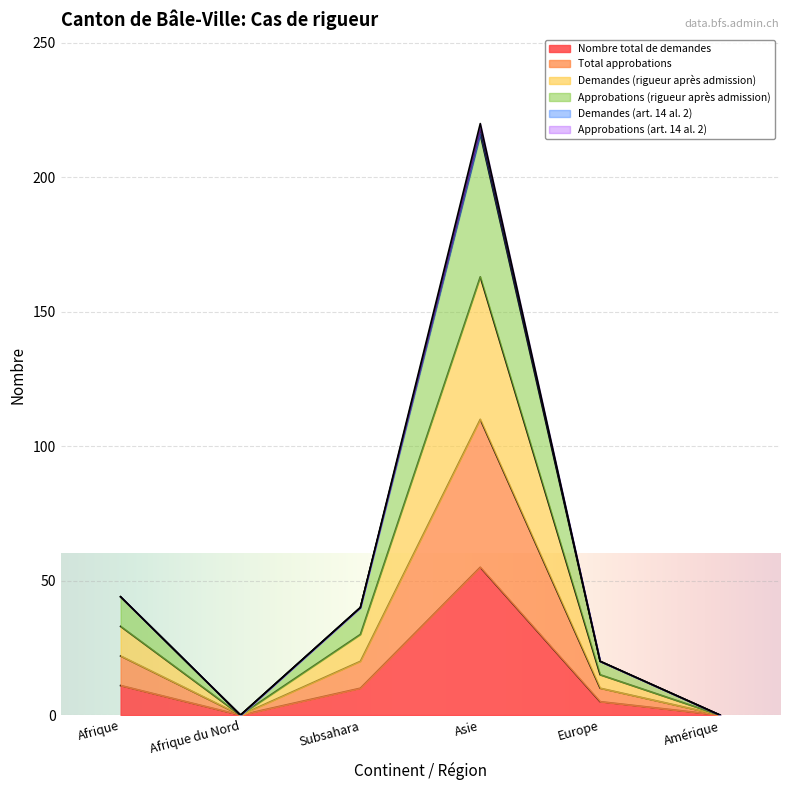

The Approbations (rigueur après admission) series shows 0 at Amérique. True or false?

True